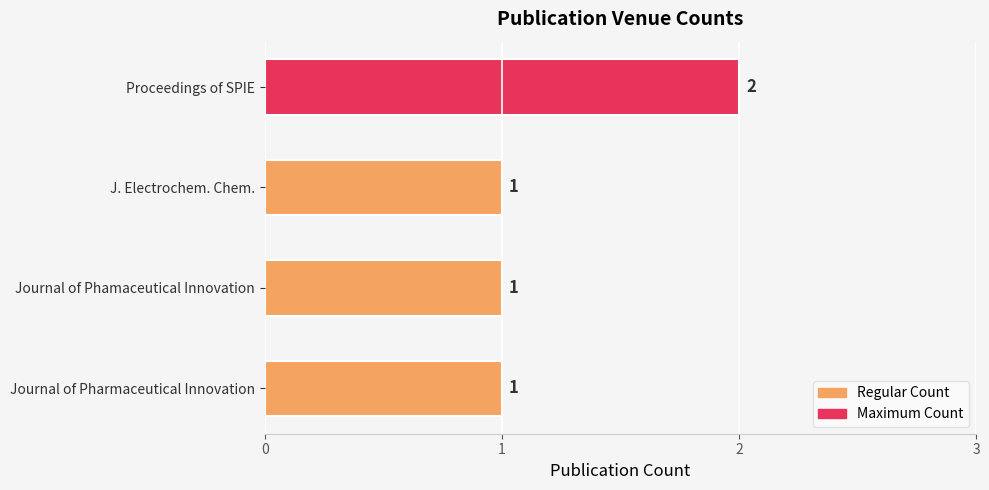

What is the label of the 1st bar from the bottom?

Journal of Pharmaceutical Innovation